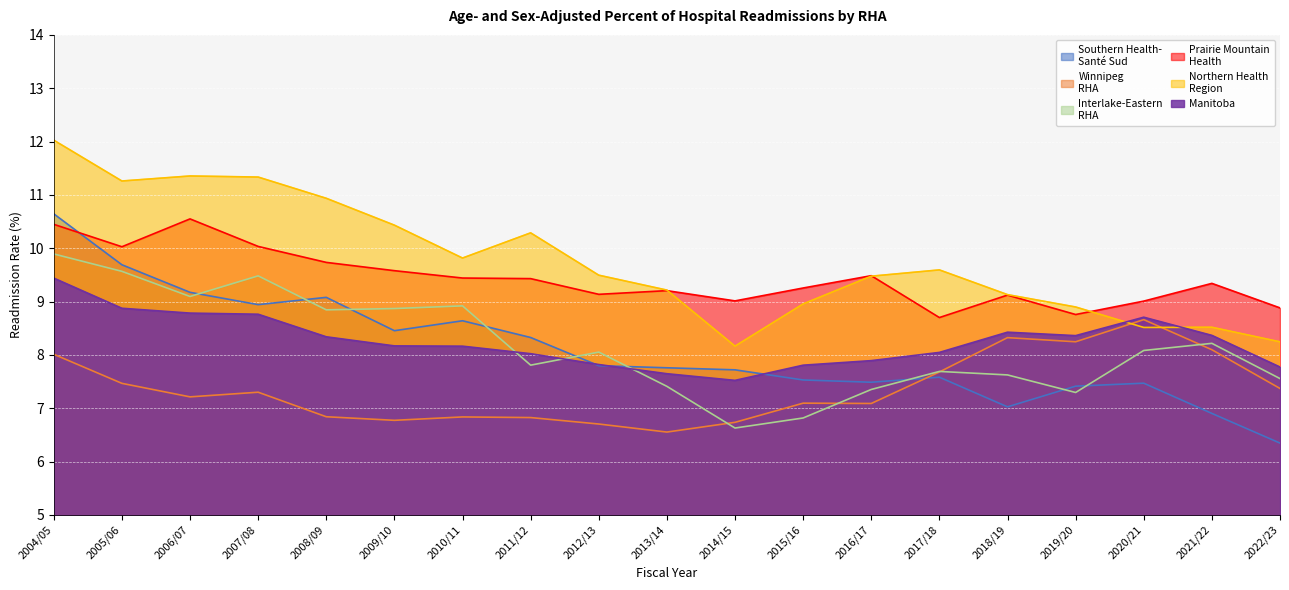

What is the difference between the Winnipeg
RHA values at 2015/16 and 2017/18?

0.6